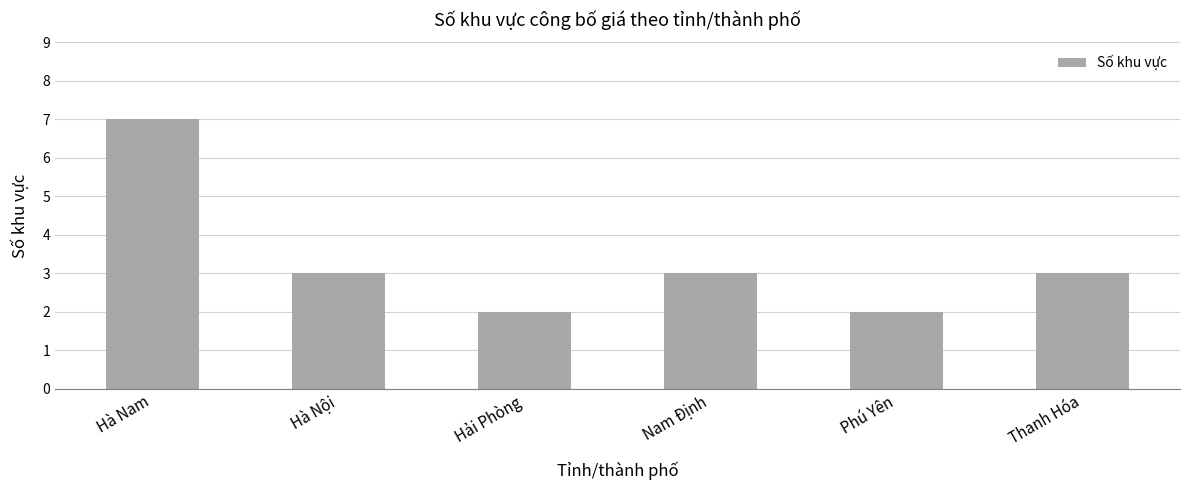

What is the value of the 2nd bar from the left?

3